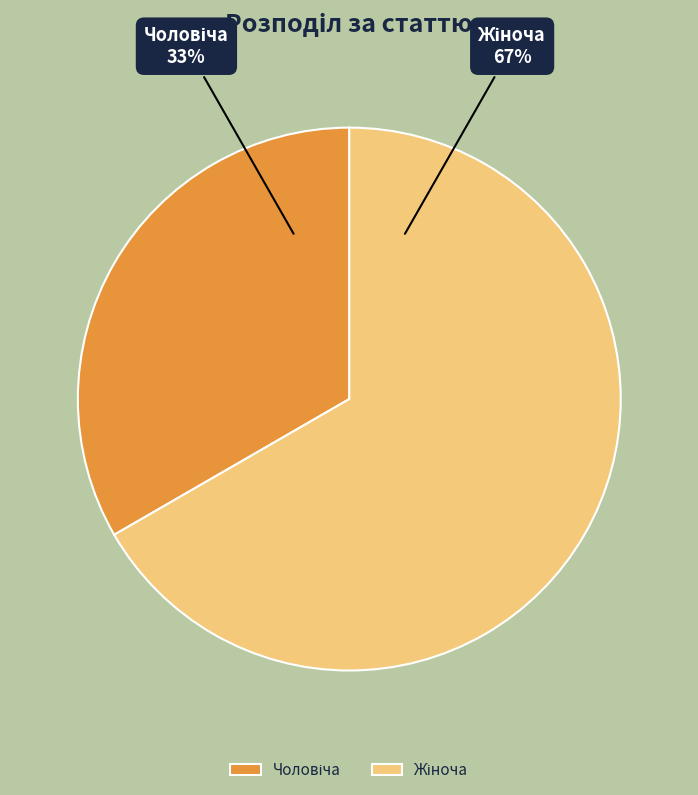

To the nearest percent, what is the average slice percentage?

50%